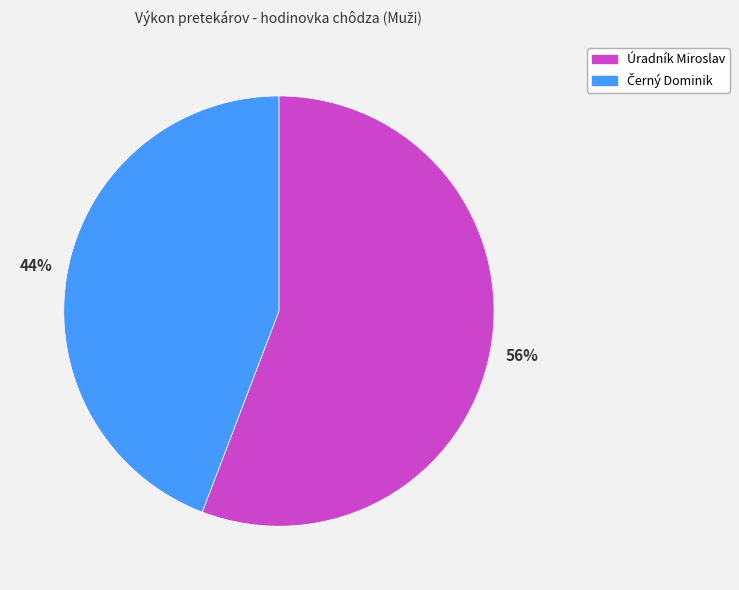

How many slices are in this pie chart?

2